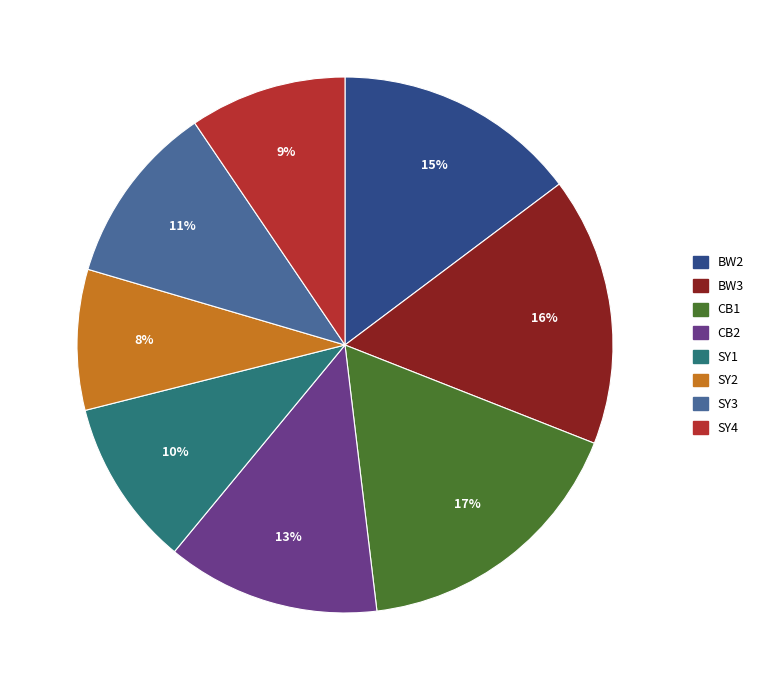

Which category has the biggest portion of the pie?

CB1